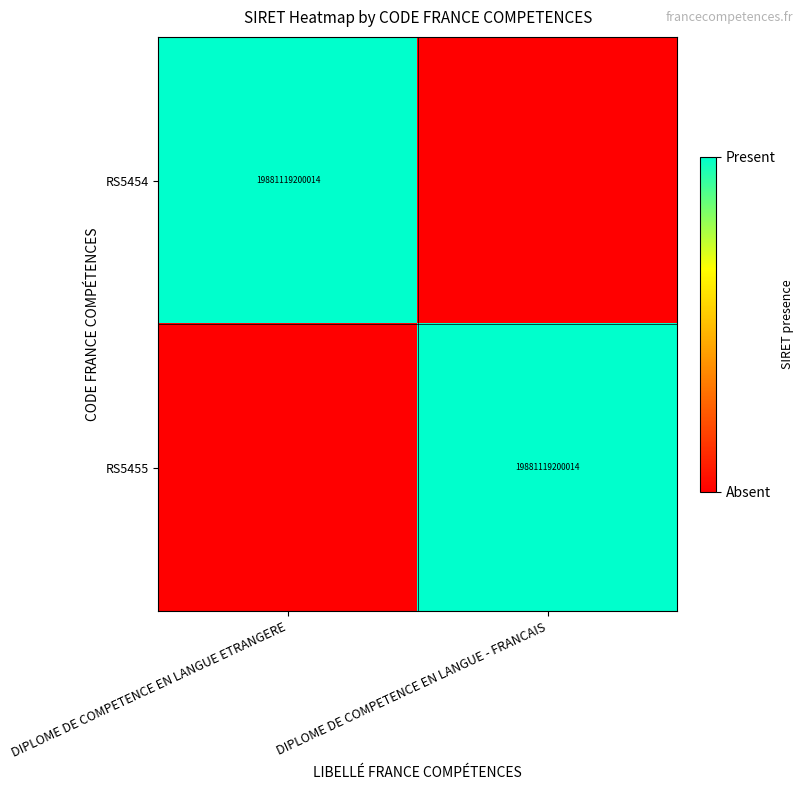

Count the number of data series in this chart.

2